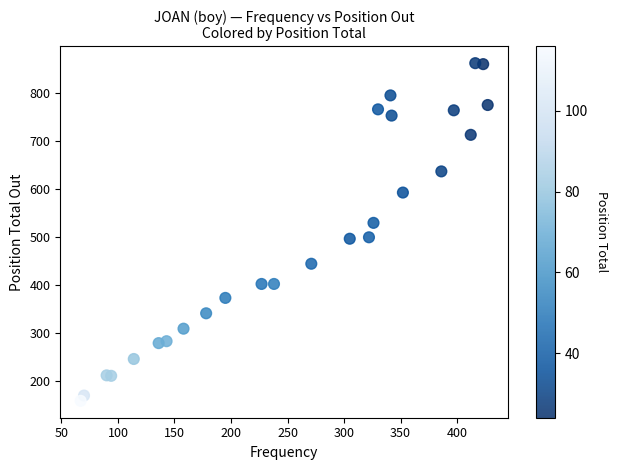

What is the range of Y values (max minus min)?

702